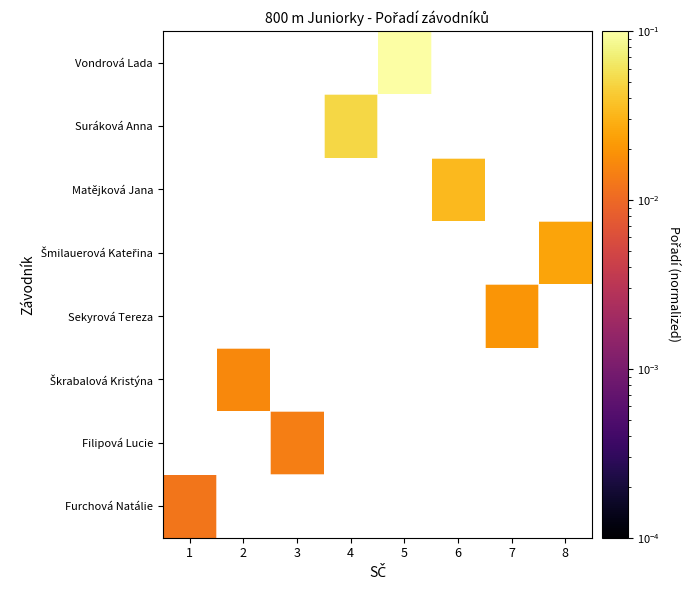

What is the maximum value shown in the chart?

0.1